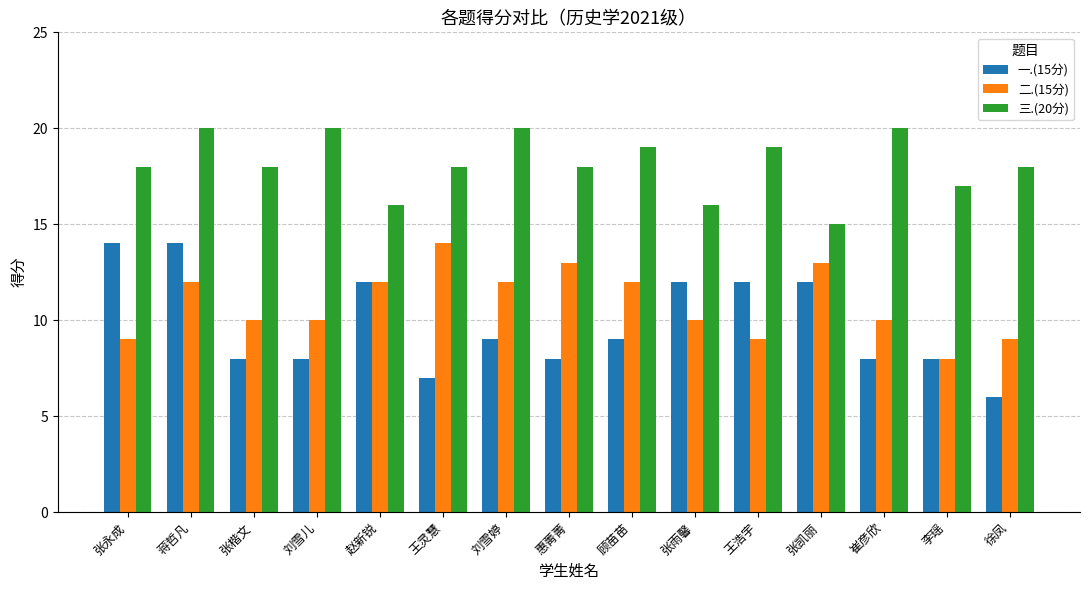

Read the 三.(20分) value at 李瑶.

17